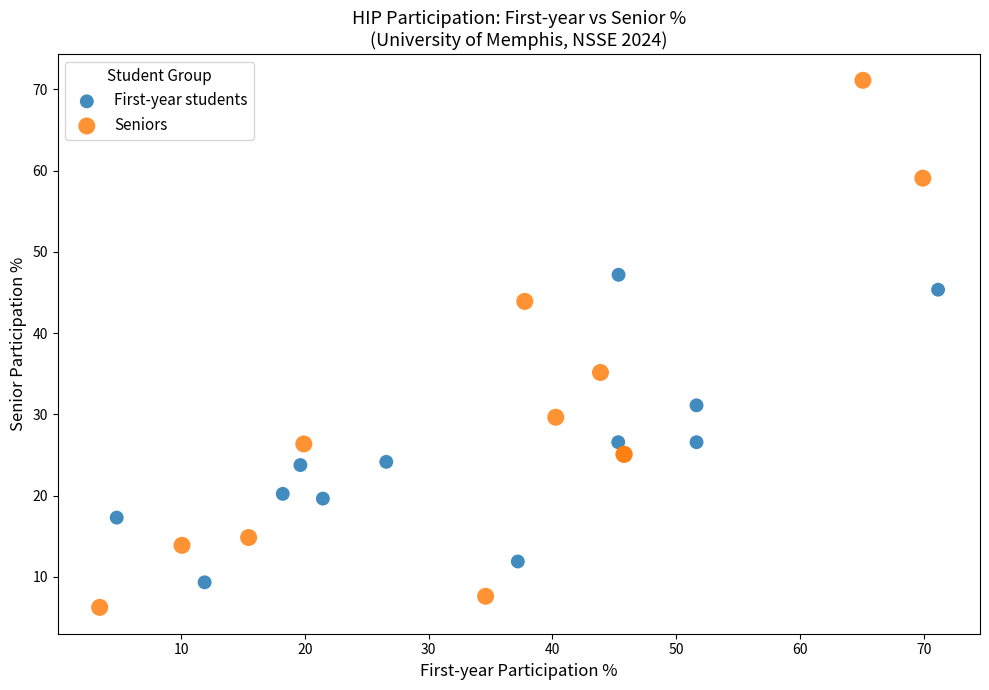

Which series contains the highest Y value?

Seniors